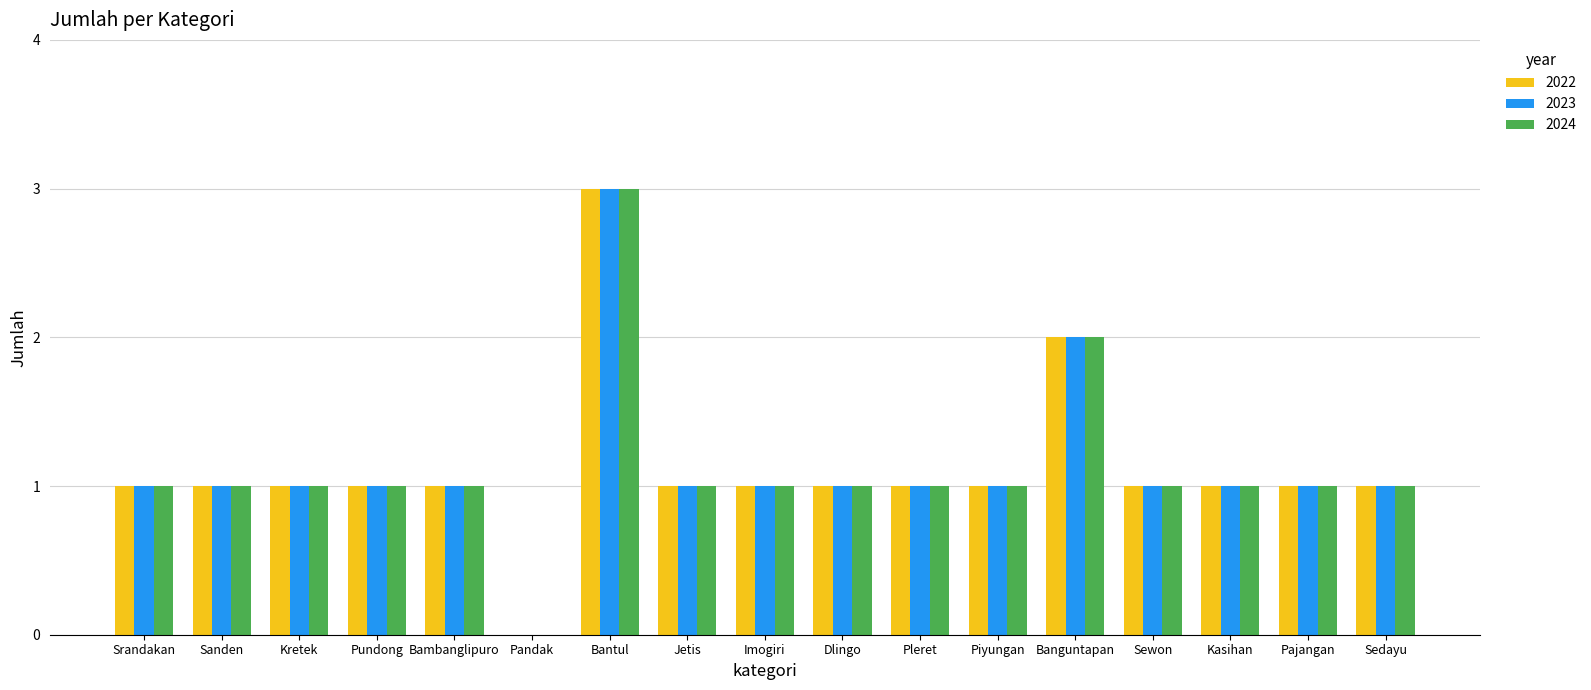

Reading right to left, list all the values displayed in this chart.

2022: Sedayu=1	Pajangan=1	Kasihan=1	Sewon=1	Banguntapan=2	Piyungan=1	Pleret=1	Dlingo=1	Imogiri=1	Jetis=1	Bantul=3	Pandak=0	Bambanglipuro=1	Pundong=1	Kretek=1	Sanden=1	Srandakan=1
2023: Sedayu=1	Pajangan=1	Kasihan=1	Sewon=1	Banguntapan=2	Piyungan=1	Pleret=1	Dlingo=1	Imogiri=1	Jetis=1	Bantul=3	Pandak=0	Bambanglipuro=1	Pundong=1	Kretek=1	Sanden=1	Srandakan=1
2024: Sedayu=1	Pajangan=1	Kasihan=1	Sewon=1	Banguntapan=2	Piyungan=1	Pleret=1	Dlingo=1	Imogiri=1	Jetis=1	Bantul=3	Pandak=0	Bambanglipuro=1	Pundong=1	Kretek=1	Sanden=1	Srandakan=1